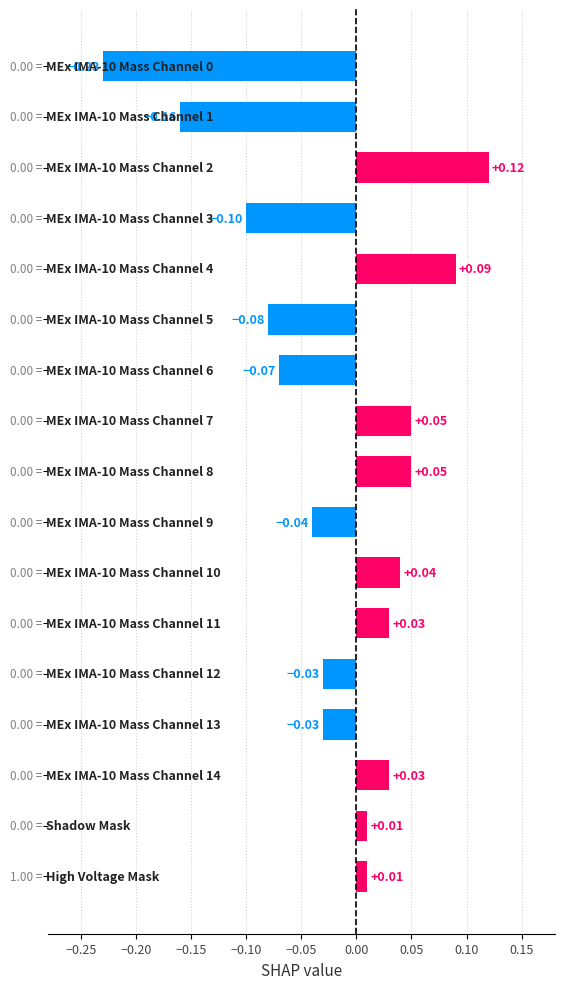

What is the sum of all values?

-0.3